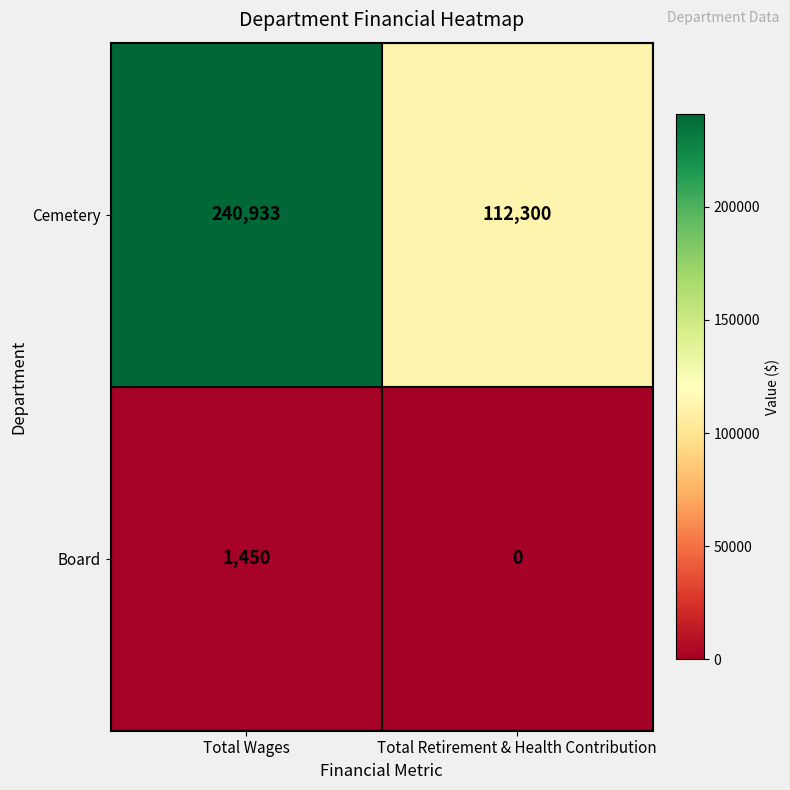

What is the sum of the Board values at Total Retirement & Health Contribution and Total Wages?

1450